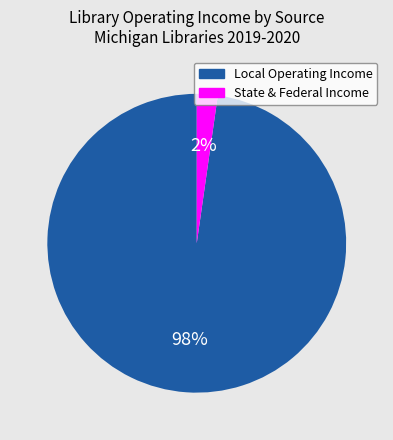

To the nearest percent, what is the average slice percentage?

50%